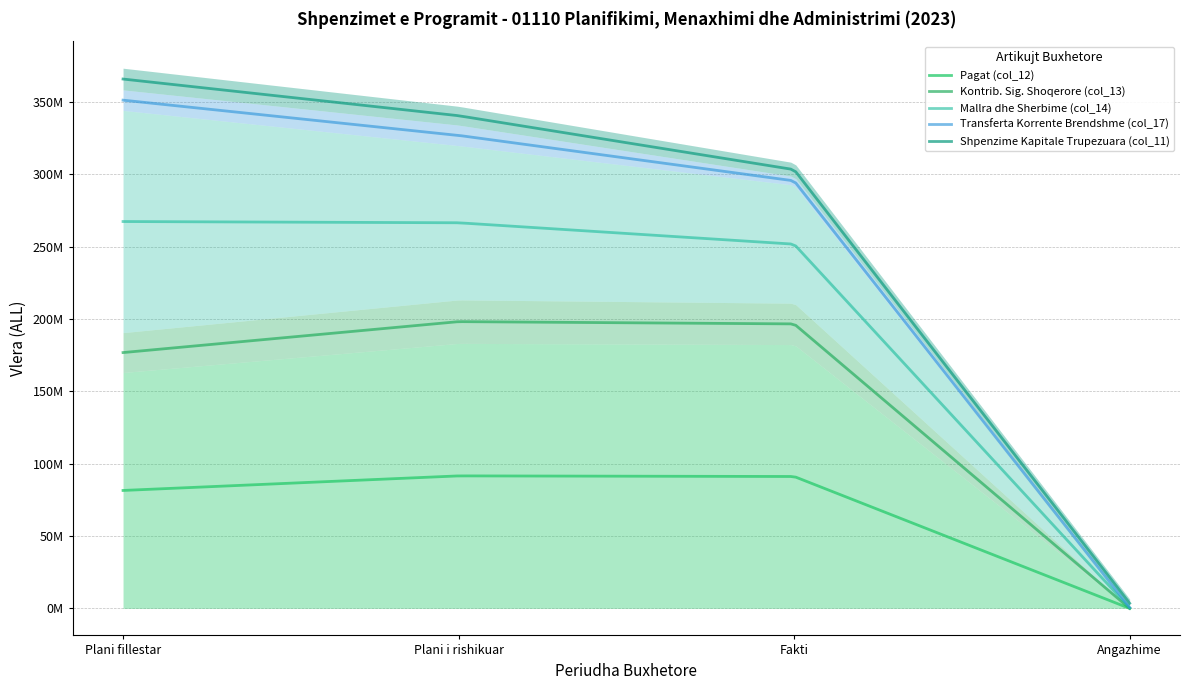

Reading left to right, what are all the values shown in this chart?

Pagat (col_12): 163100000.0	183242000.0	182400272.0	0.0
Kontrib. Sig. Shoqerore (col_13): 27567000.0	30067000.0	28615555.0	0.0
Mallra dhe Sherbime (col_14): 153633000.0	106633000.0	81617229.5	636882.9
Transferta Korrente Brendshme (col_17): 14200000.0	14200000.0	5938084.0	0.0
Shpenzime Kapitale Trupezuara (col_11): 15000000.0	13000000.0	9574920.0	5842534.0